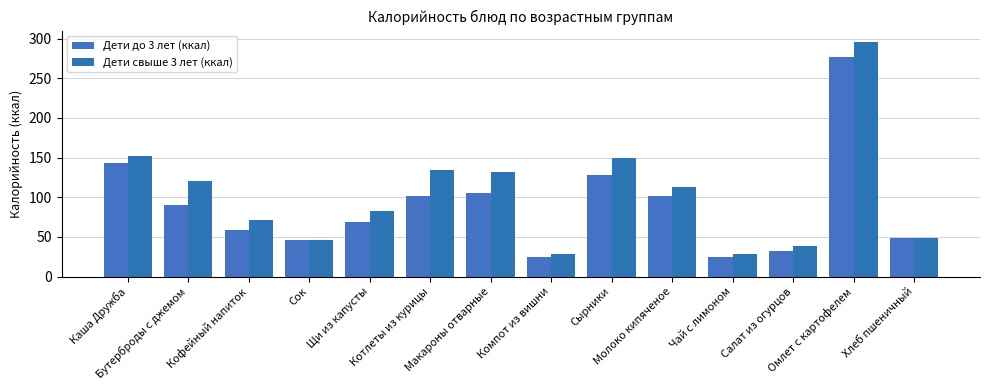

What is the total value across all series at Омлет с картофелем?

572.3